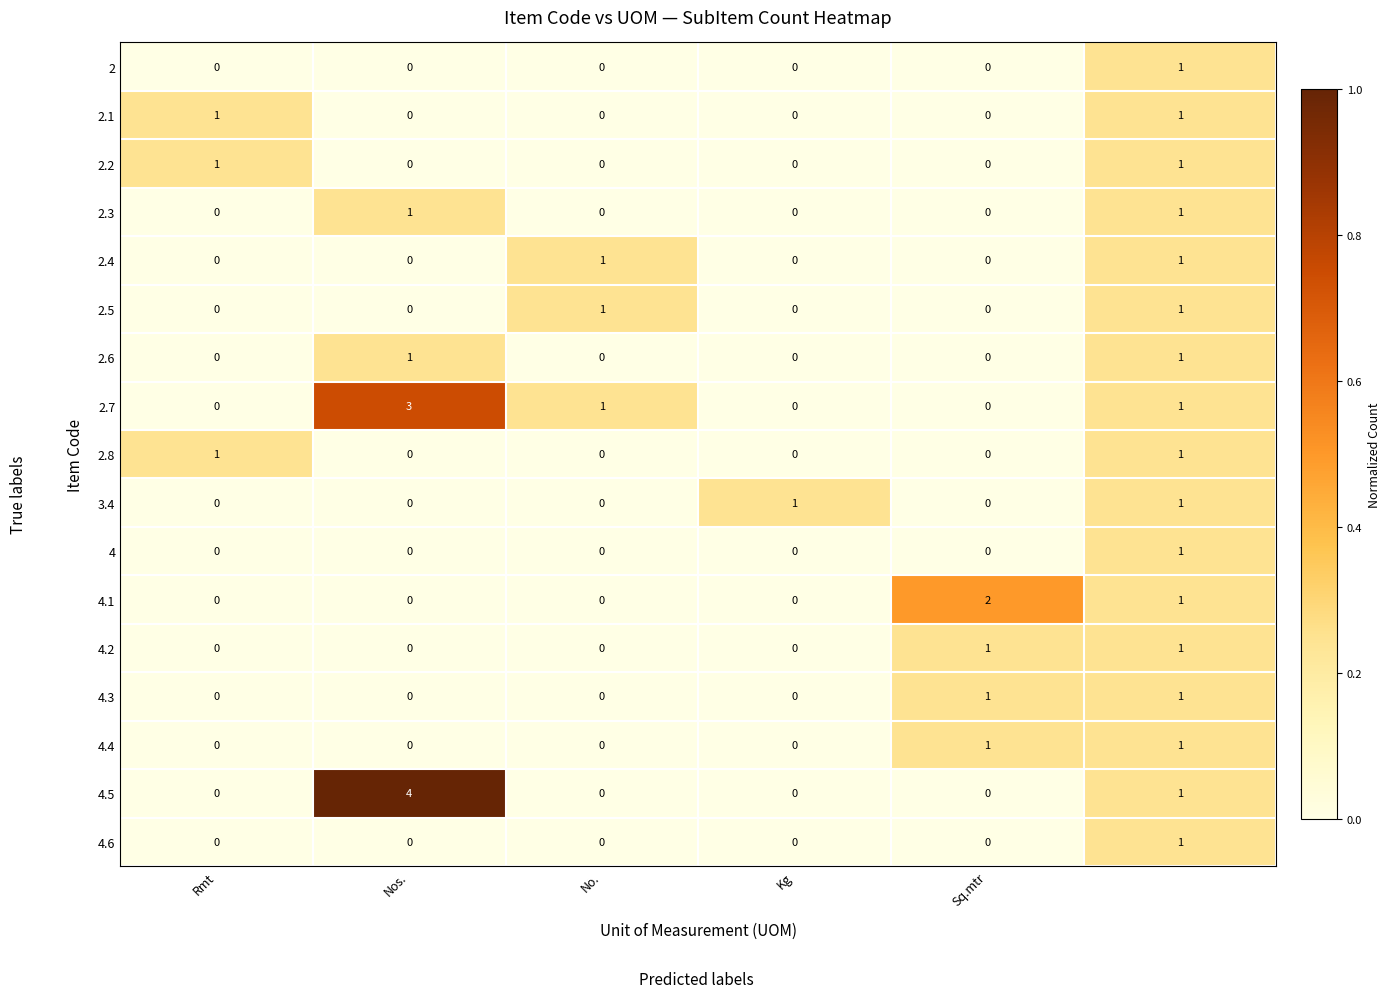

Which series has the largest range (max minus min)?

4.5